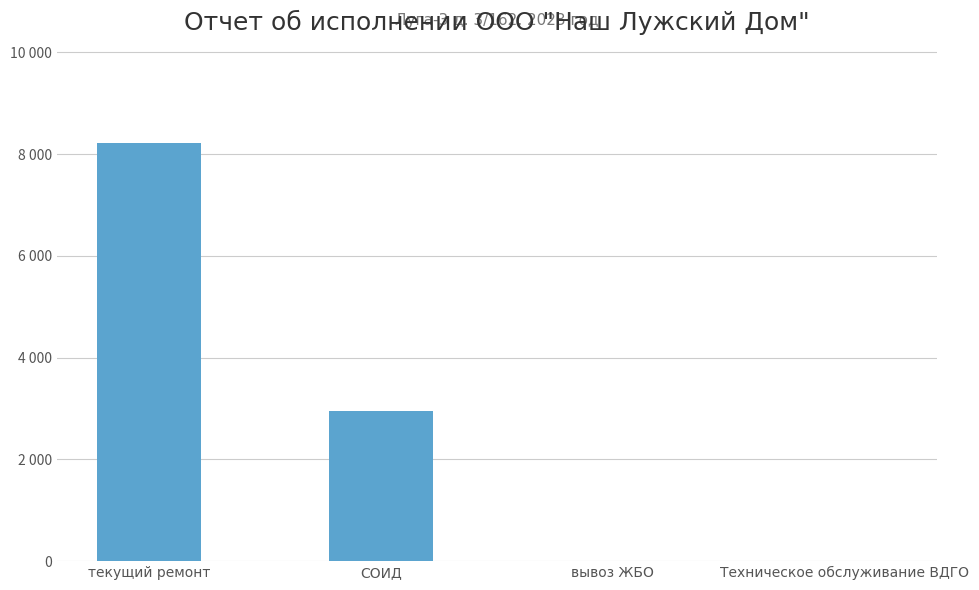

What is the label of the 2nd bar from the right?

вывоз ЖБО